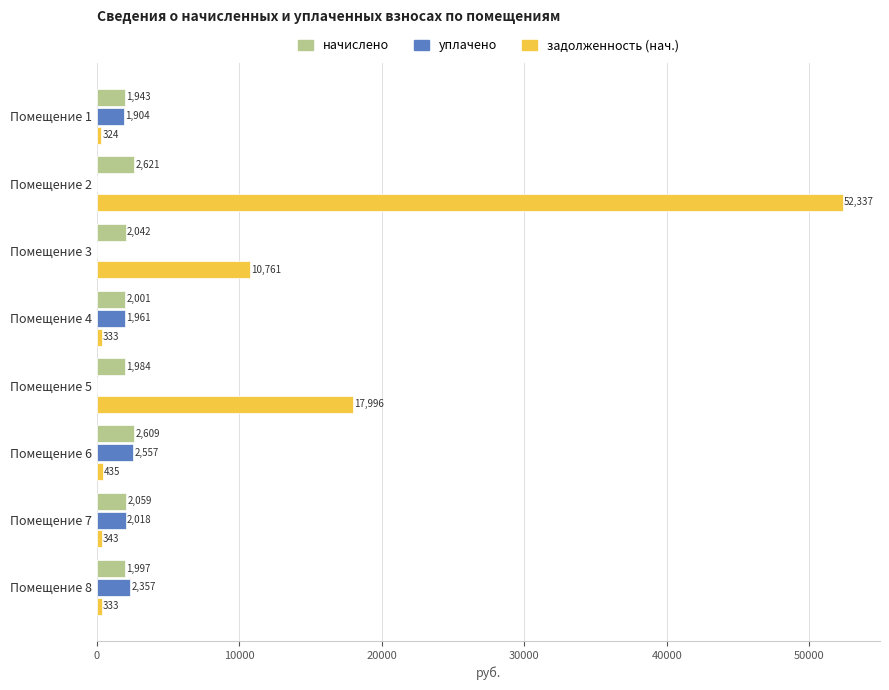

The value of задолженность (нач.) at Помещение 6 is 434.8. True or false?

True